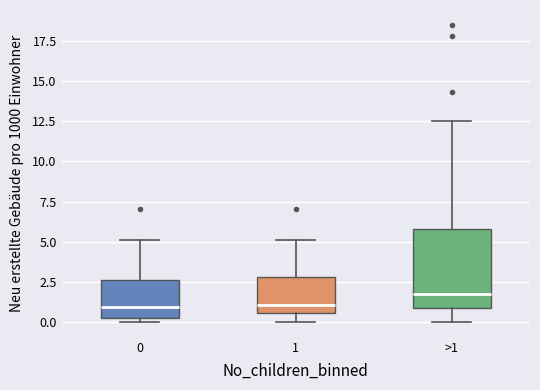

Reading left to right, transcribe this box plot: for each box, give where its median line is, the range the box spans, and where its two whiskers end, as read against the y-axis. The values are not printed on the chart, so give them approximately, as read against the axis.

0: median 1.0, box 0.0 to 2.5, whiskers 0.0 (just below the box's lower edge) to 5.0
1: median 1.0, box 0.5 to 3.0, whiskers 0.0 to 5.0
>1: median 1.5, box 1.0 to 6.0, whiskers 0.0 to 12.5